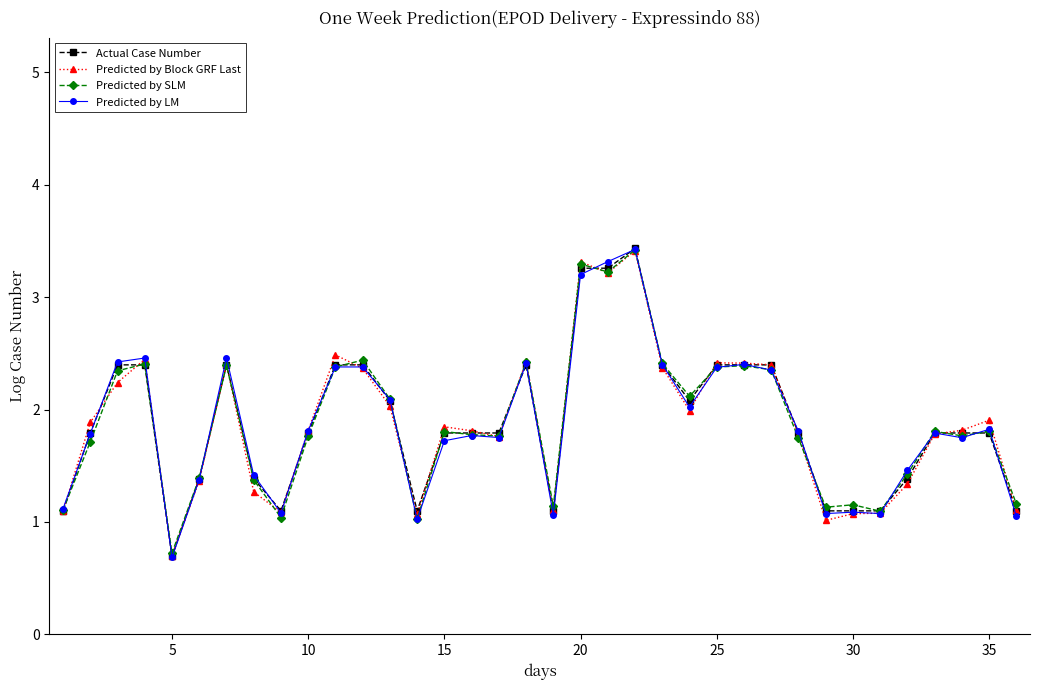

What is the maximum value for Predicted by SLM?

3.4